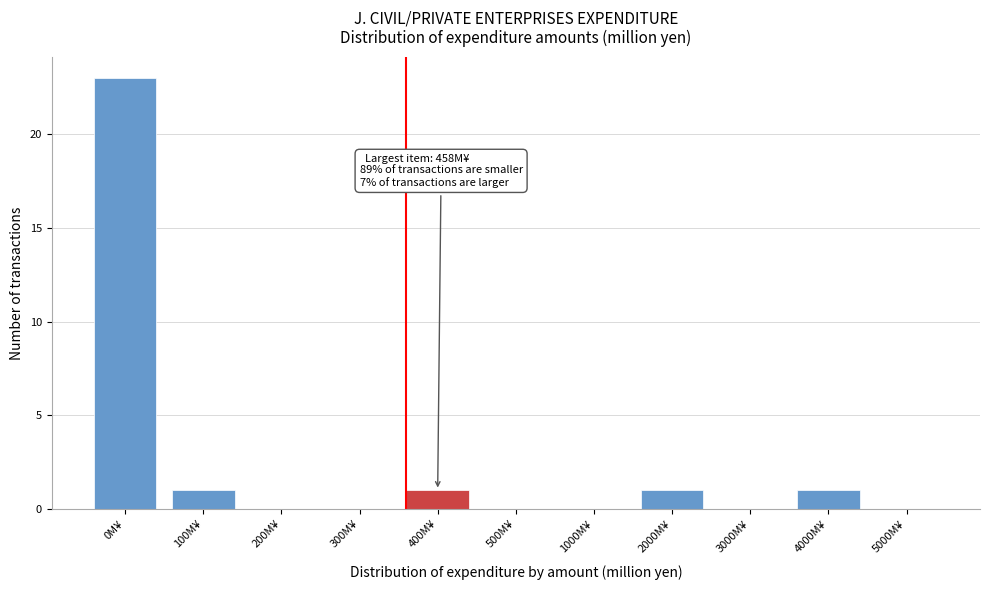

Reading left to right, transcribe all the data shown in this chart.

0M¥=23	100M¥=1	200M¥=0	300M¥=0	400M¥=1	500M¥=0	1000M¥=0	2000M¥=1	3000M¥=0	4000M¥=1	5000M¥=0